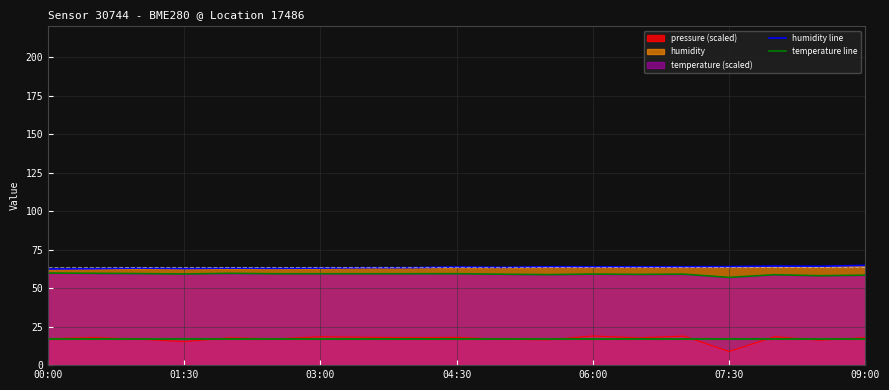

Is the value of temperature line at 00:00 greater than the value of pressure (scaled) at 00:00?

Yes